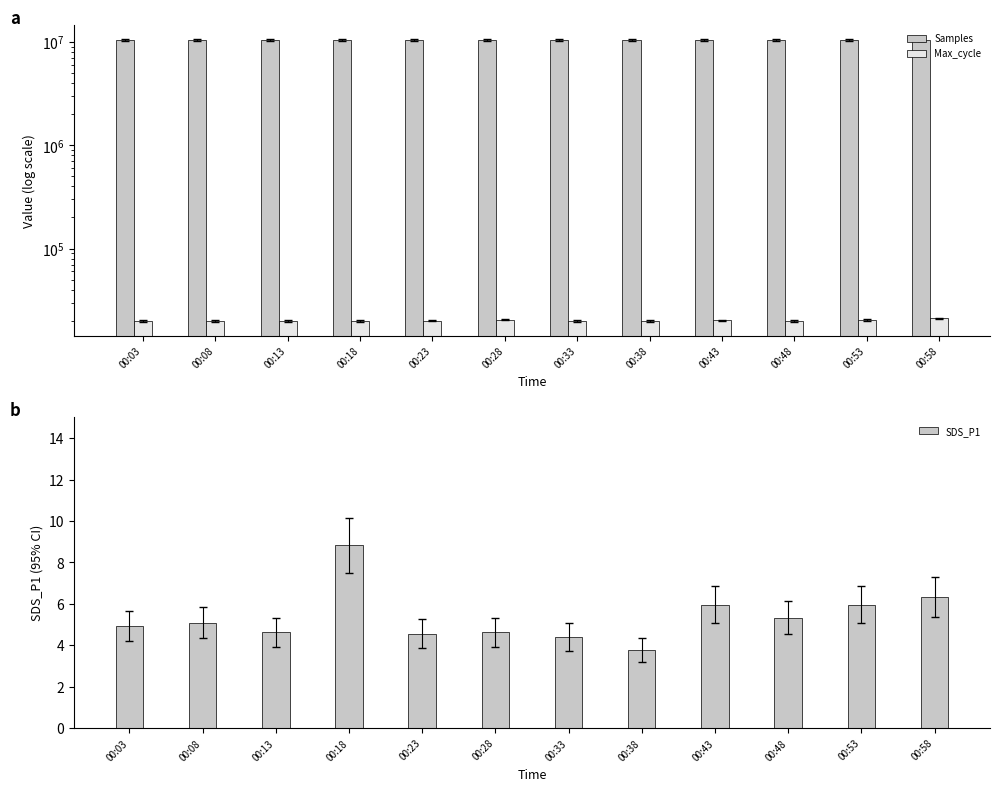

At 00:33, list the series in order from largest to smallest.

Samples, Max_cycle, SDS_P1